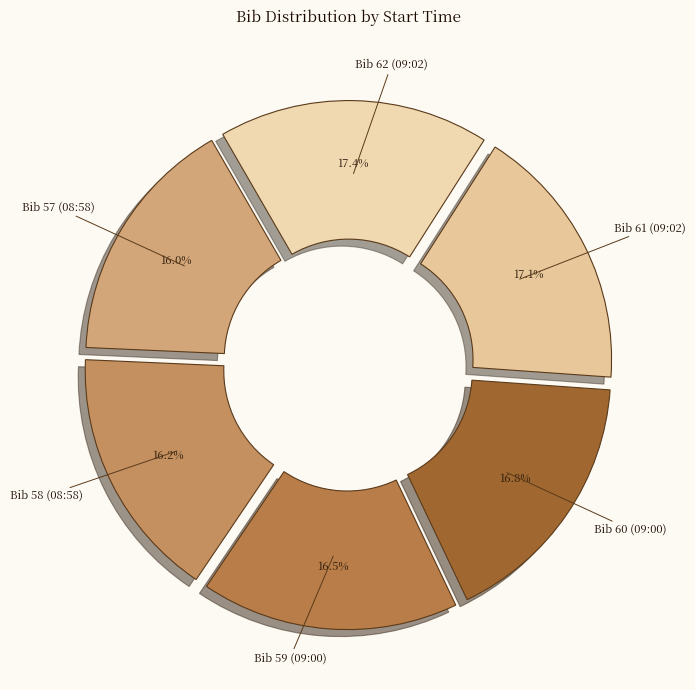

Does Bib 62 (09:02) account for over 50% of the chart?

No